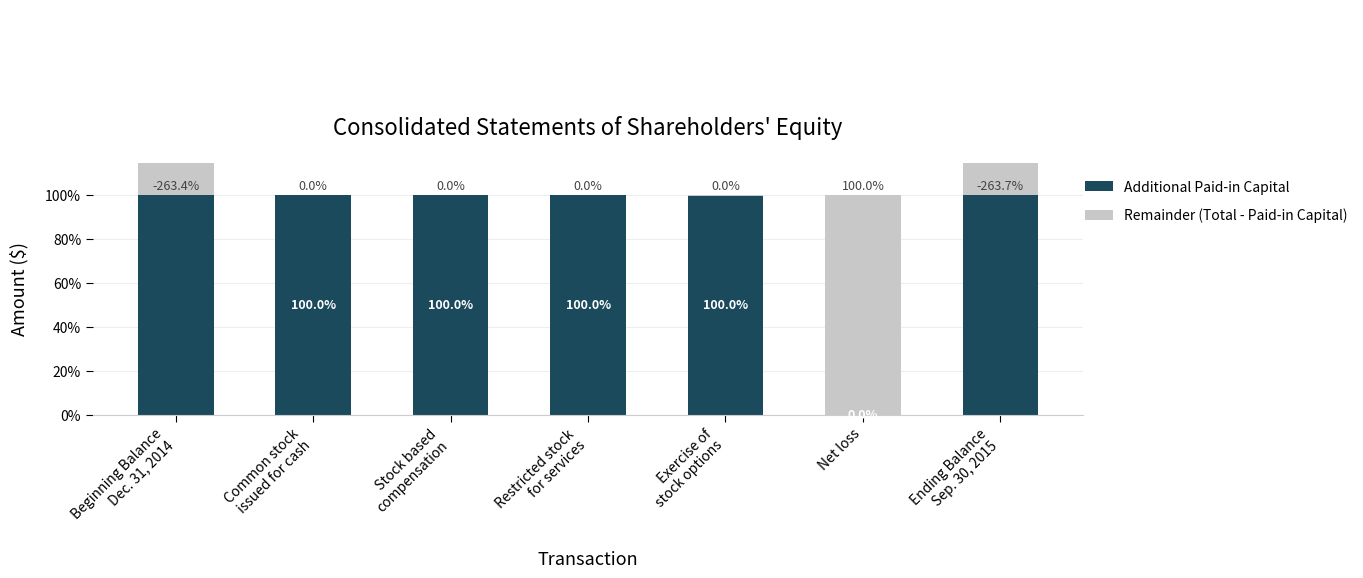

Which series changed the most between Stock based
compensation and Restricted stock
for services?

Additional Paid-in Capital